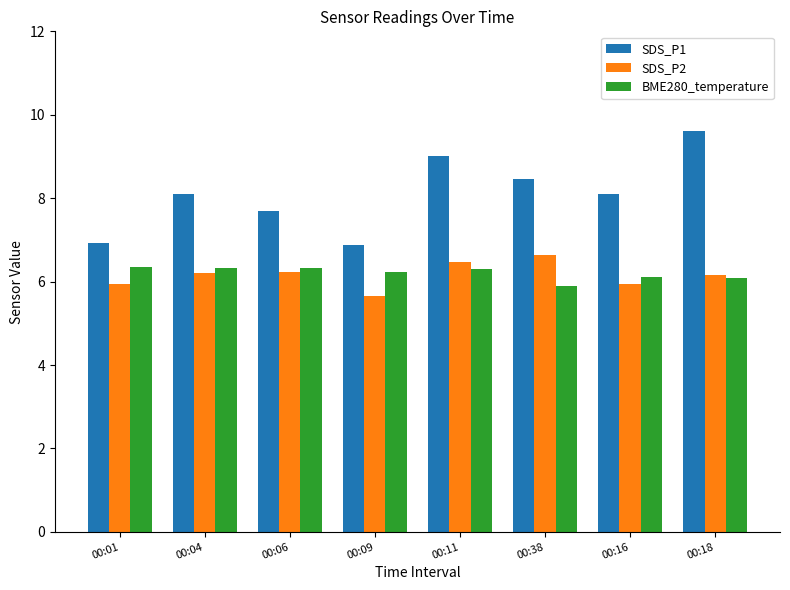

Between 00:38 and 00:18, which series saw the biggest shift?

SDS_P1